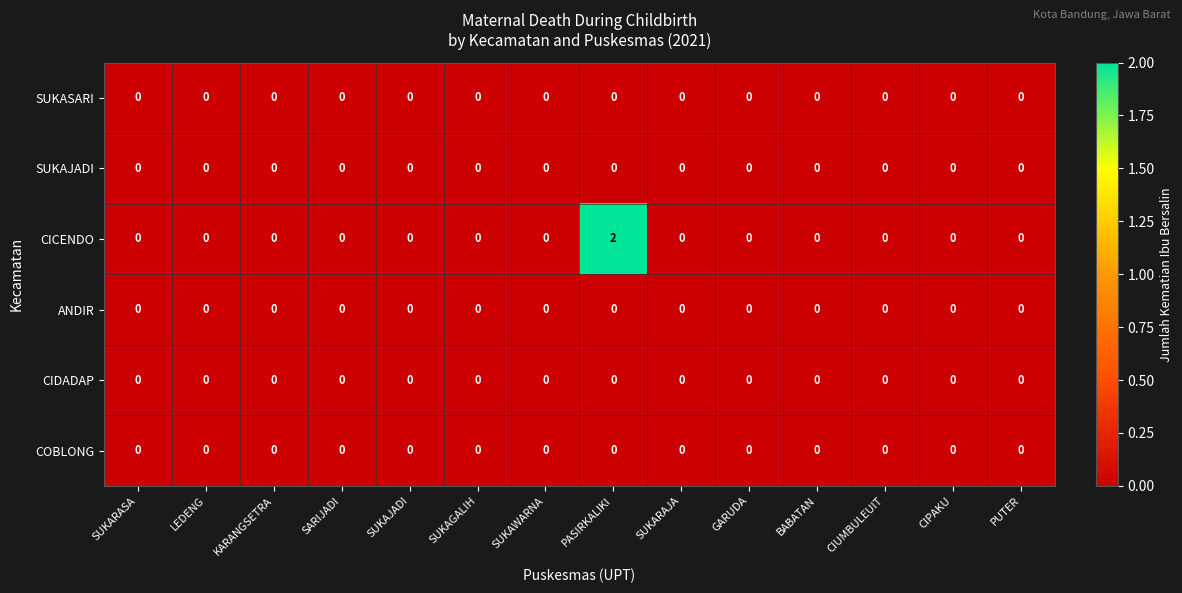

Which series has the widest spread of values?

CICENDO